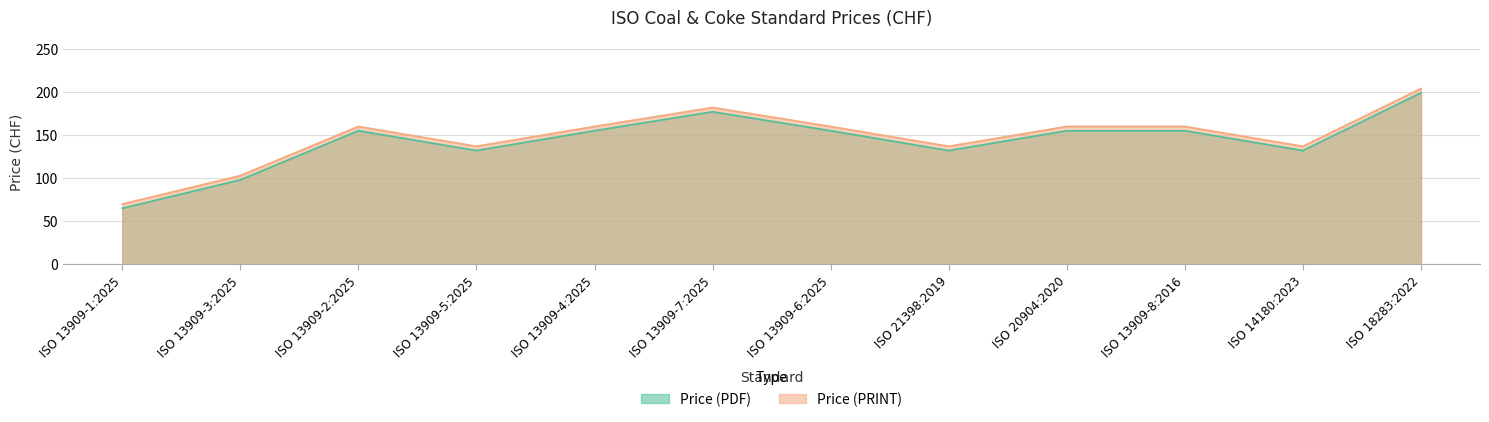

Which series changed the most between ISO 21398:2019 and ISO 14180:2023?

Price (PDF)